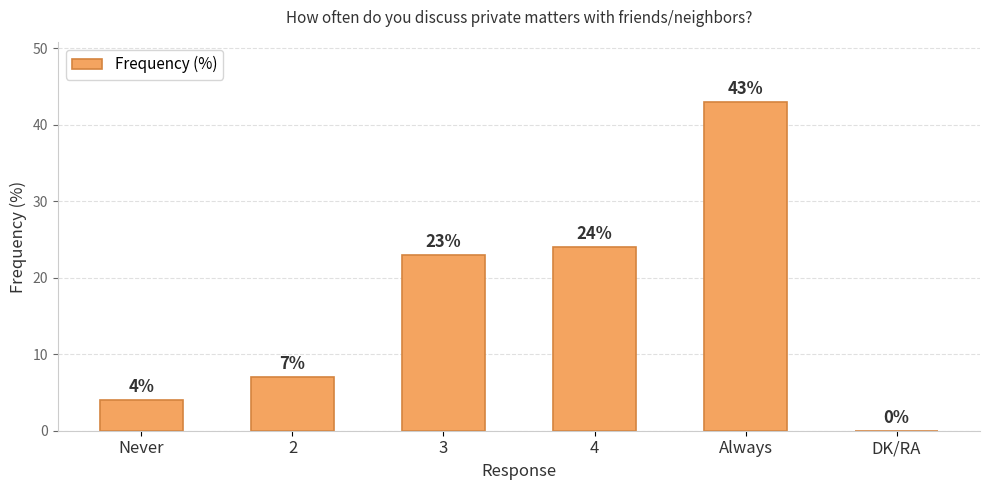

What is the sum of all values?

101